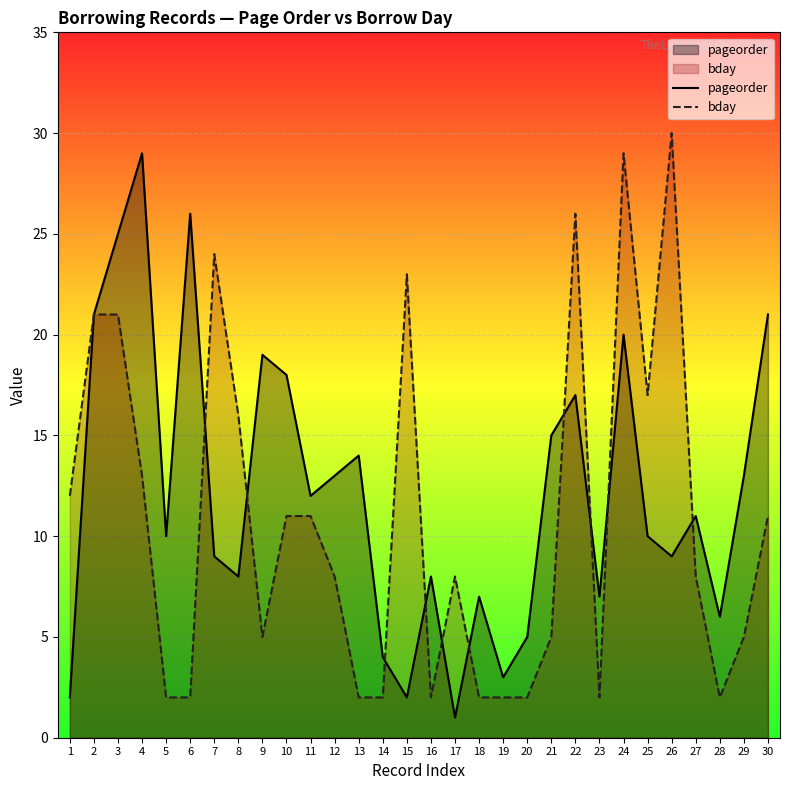

Which has a higher value, 11 or 1?

11